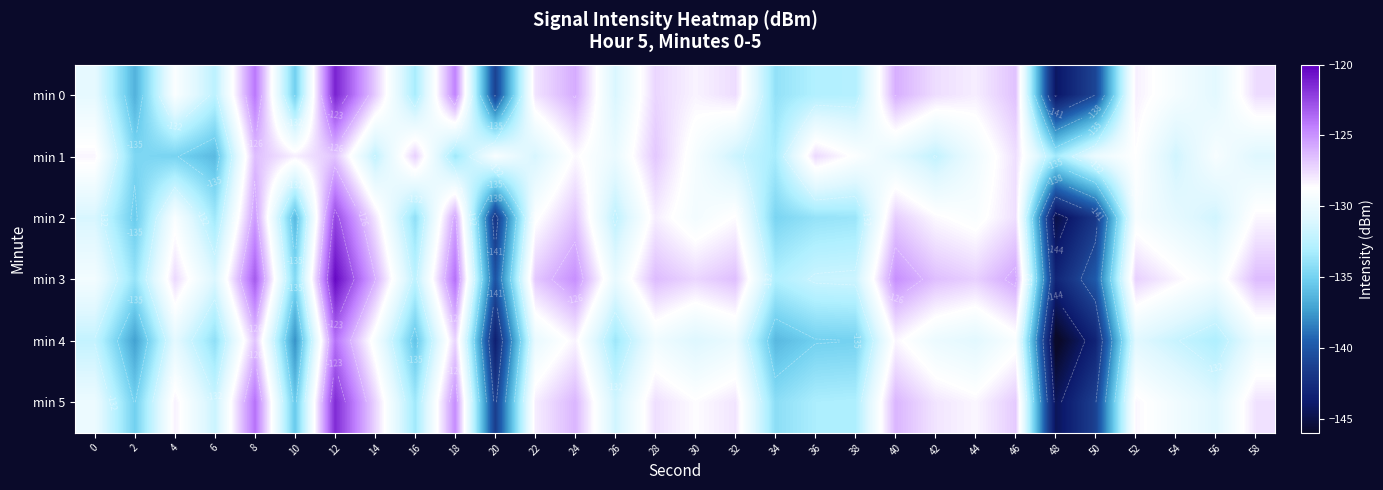

True or false: min 4 has a value of -190.5 at 44.

False